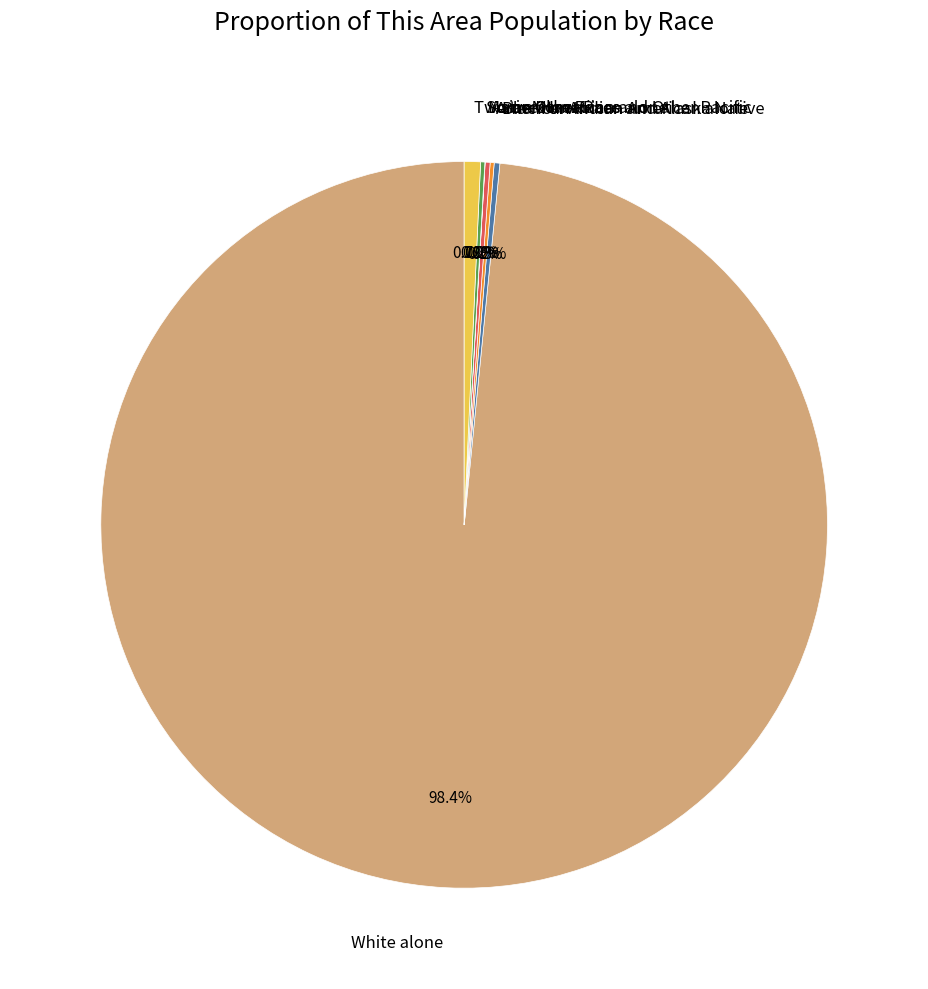

To the nearest percent, what percentage of the pie is White alone?

98%